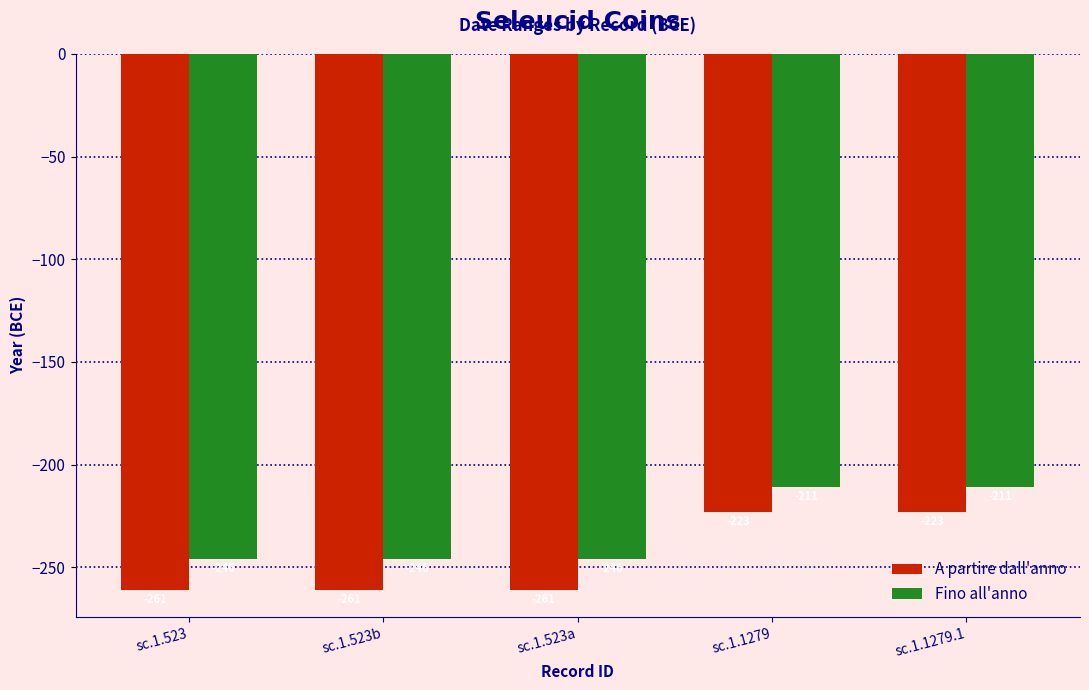

What is the minimum value for Fino all'anno?

-246